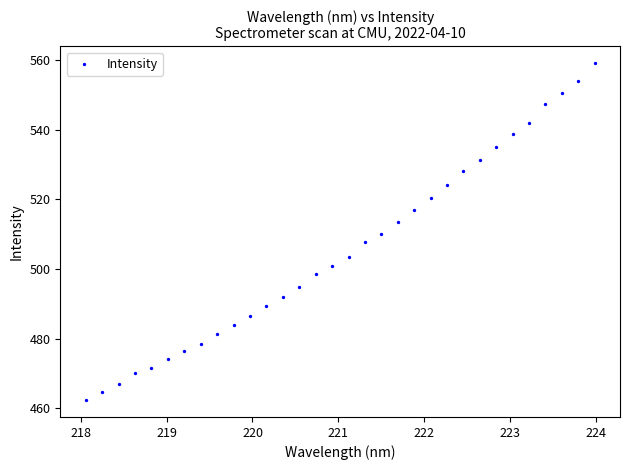

What is the range of X values (max minus min)?

5.9